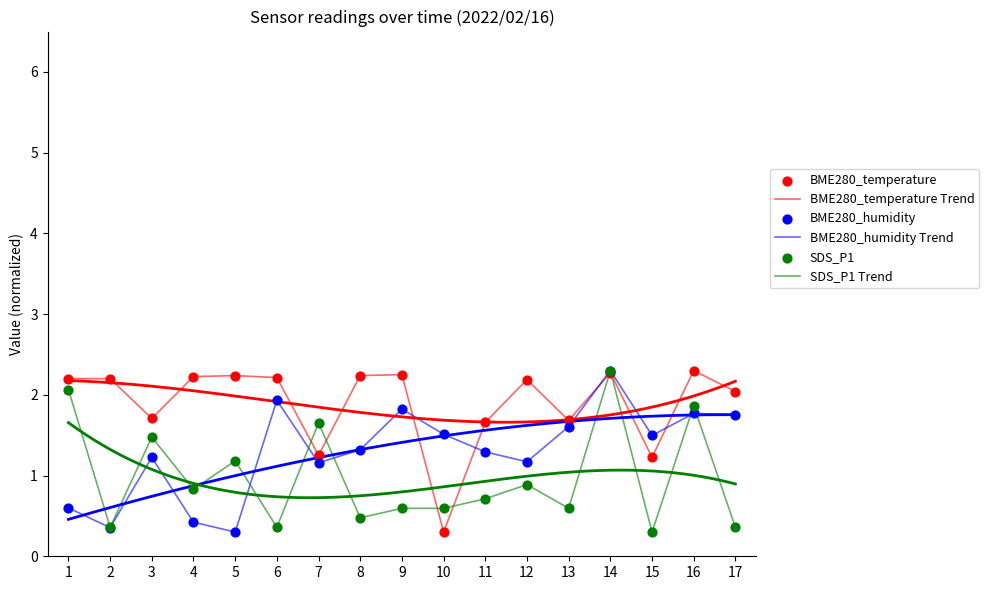

Which series contains the highest Y value?

BME280_temperature Trend